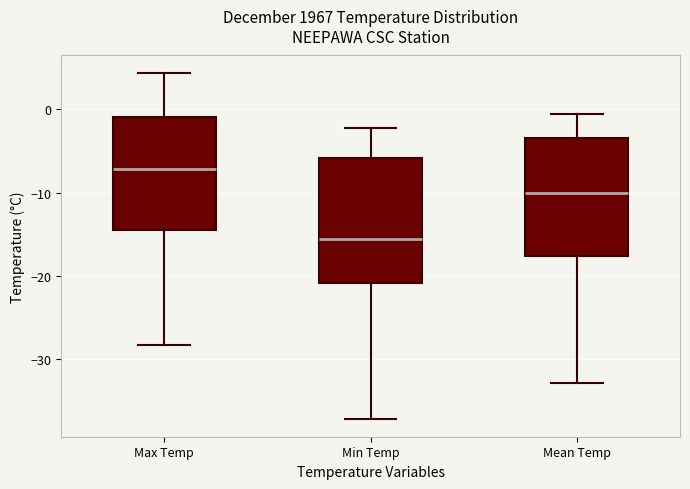

Where does the lower whisker of the box for Mean Temp end on the y-axis? The values are not printed on the chart, so give them approximately, as read against the axis.

-33